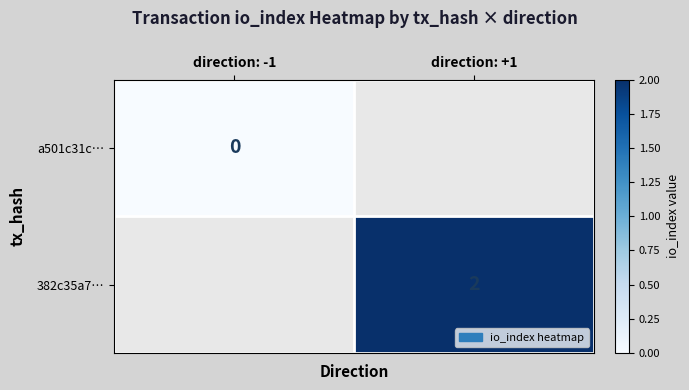

The value of 382c35a7… at direction: +1 is 2. True or false?

True